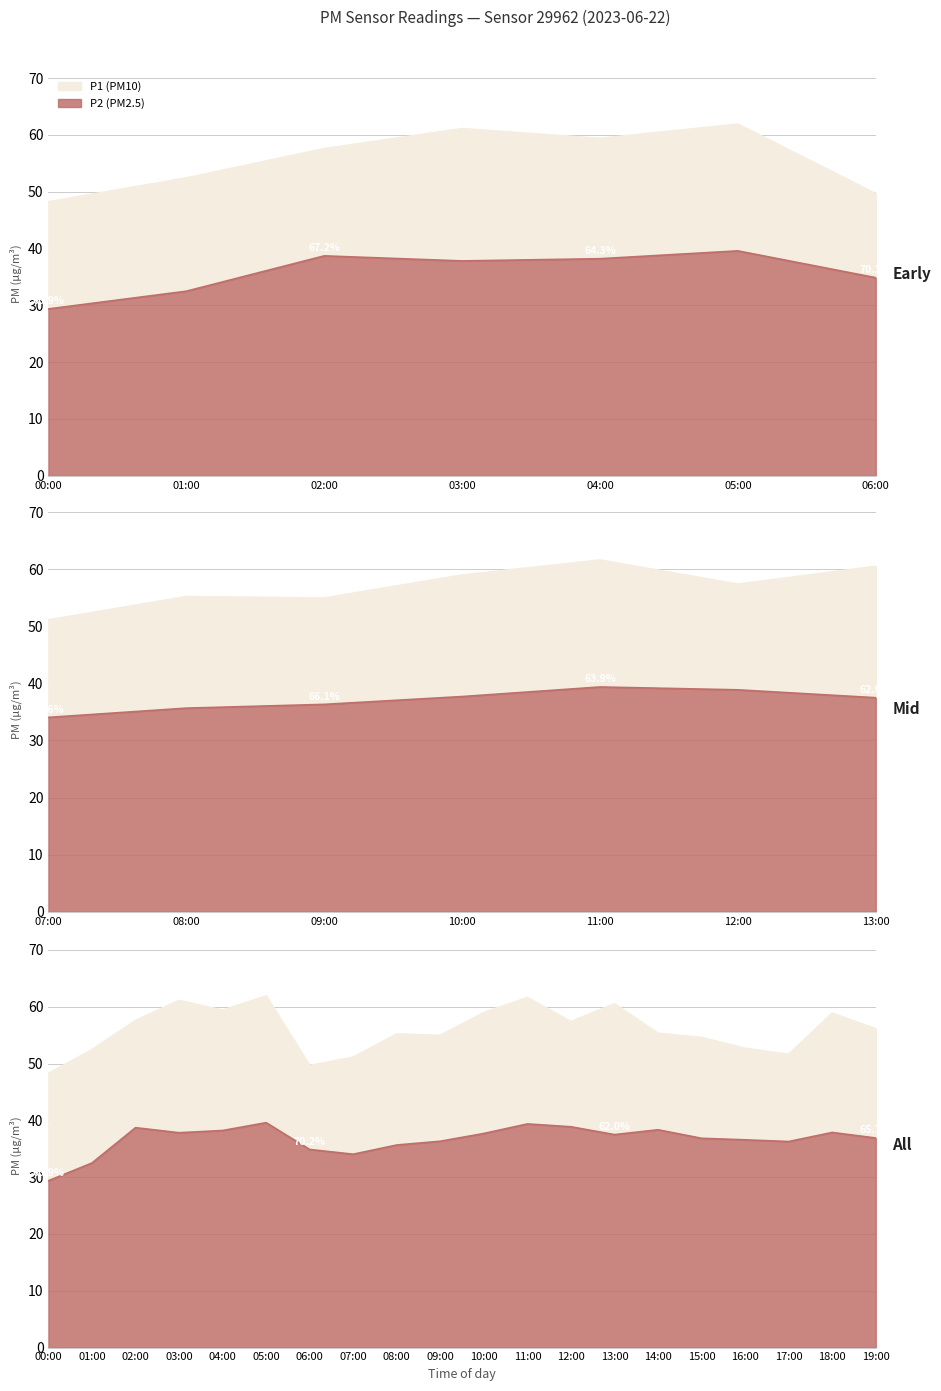

True or false: P1 and P2 intersect in this chart.

False